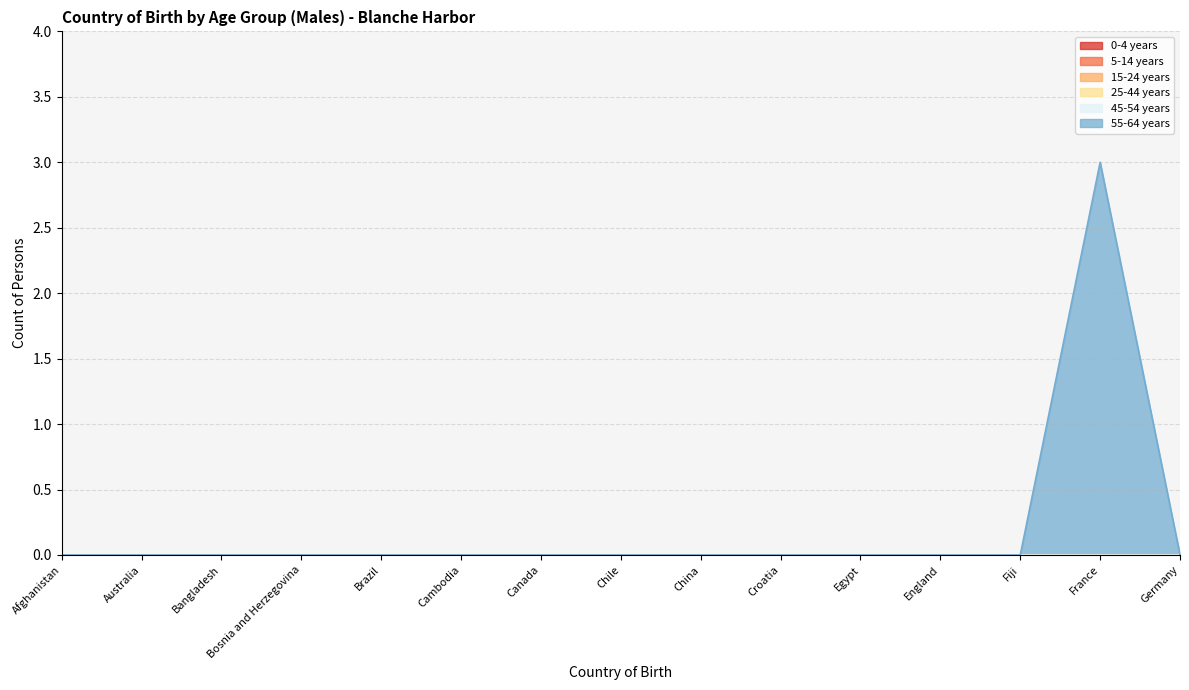

True or false: 5-14 years has more than 0 interior local peaks.

False